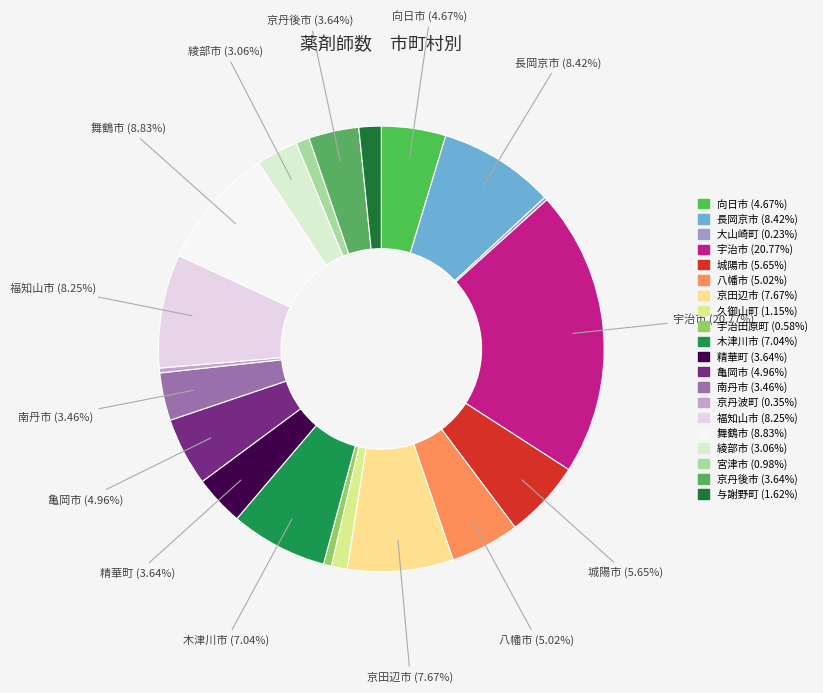

What is the largest slice in the pie chart?

宇治市